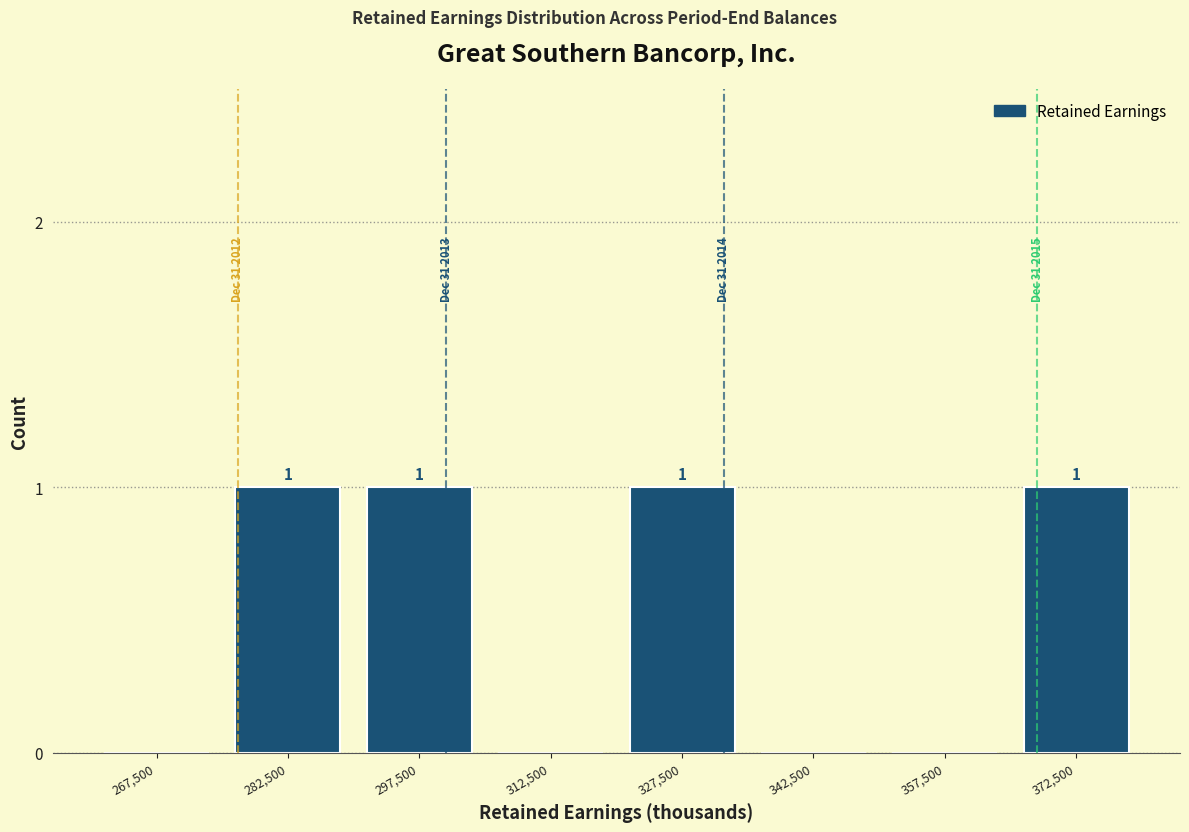

Reading left to right, extract all data points from this chart.

267,500=0	282,500=1	297,500=1	312,500=0	327,500=1	342,500=0	357,500=0	372,500=1